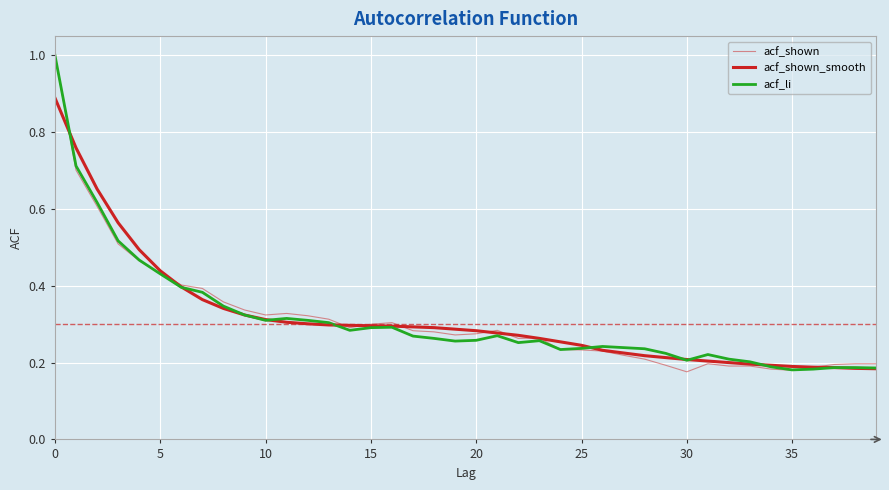

Is this an area chart (filled region under the line)?

No